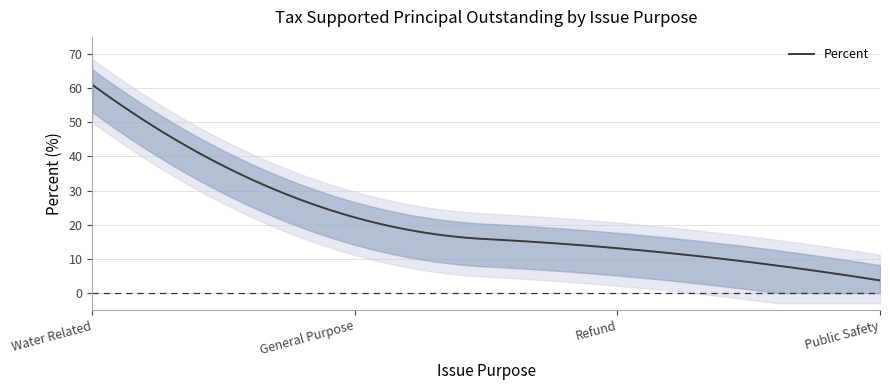

At which label is the value closest to 32?

General Purpose